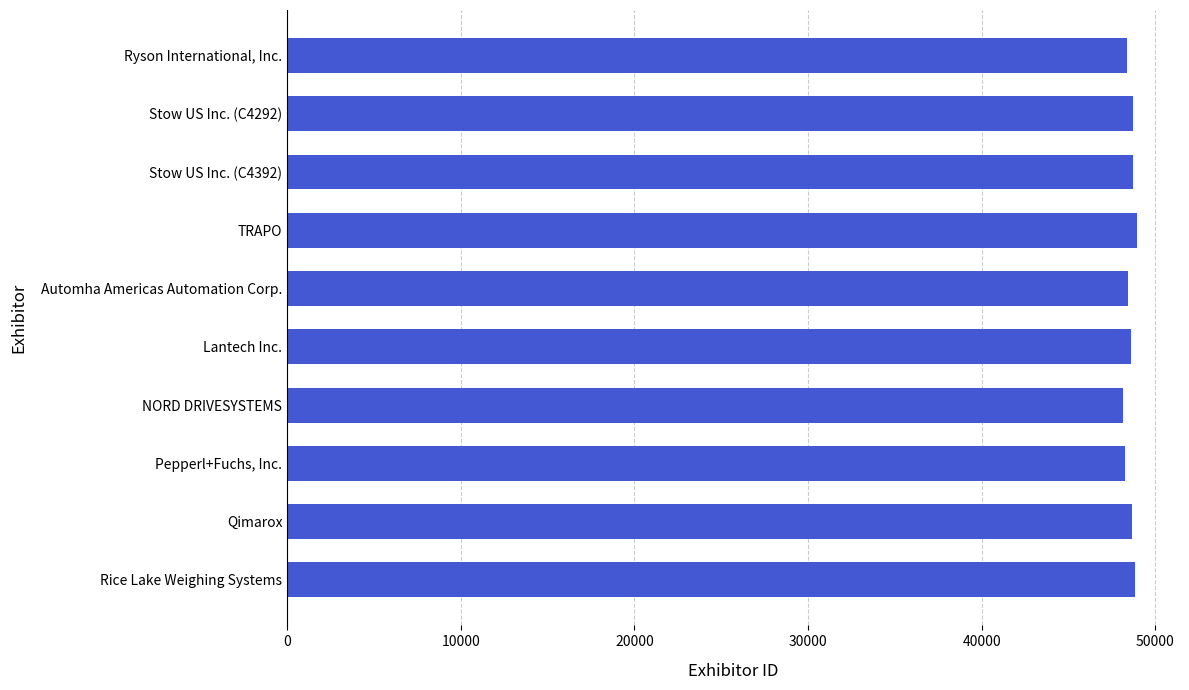

Count the number of categories in the chart.

10